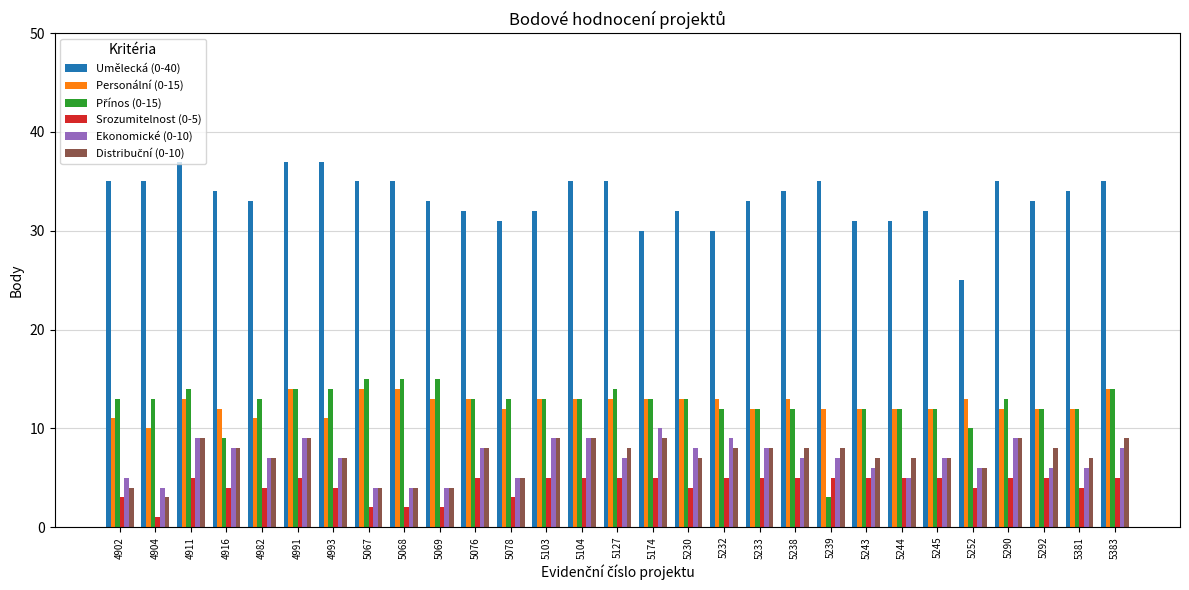

How many groups of bars are there?

29